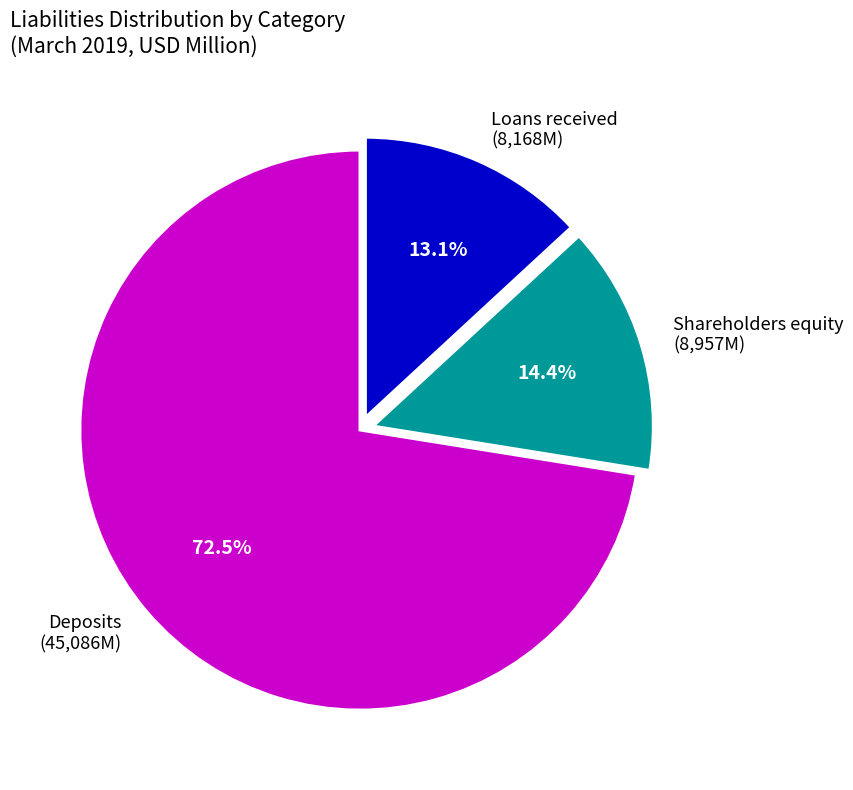

What percentage do Loans received (8,168M) and Shareholders equity (8,957M) together represent?

27.5%